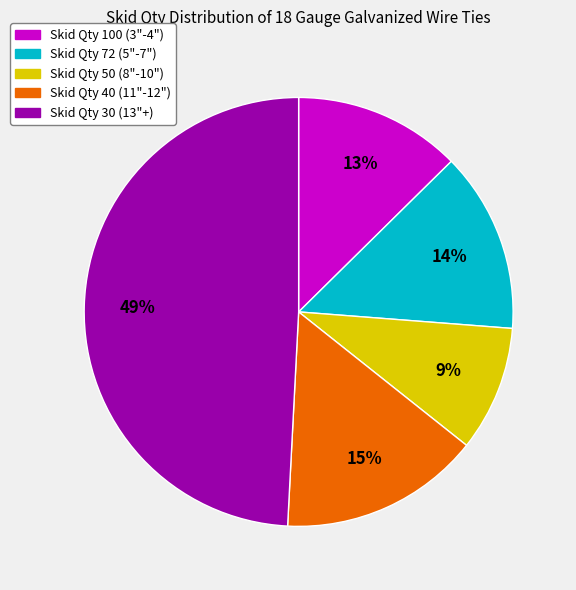

To the nearest percent, what portion does Skid Qty 50 (8"-10") represent?

9%